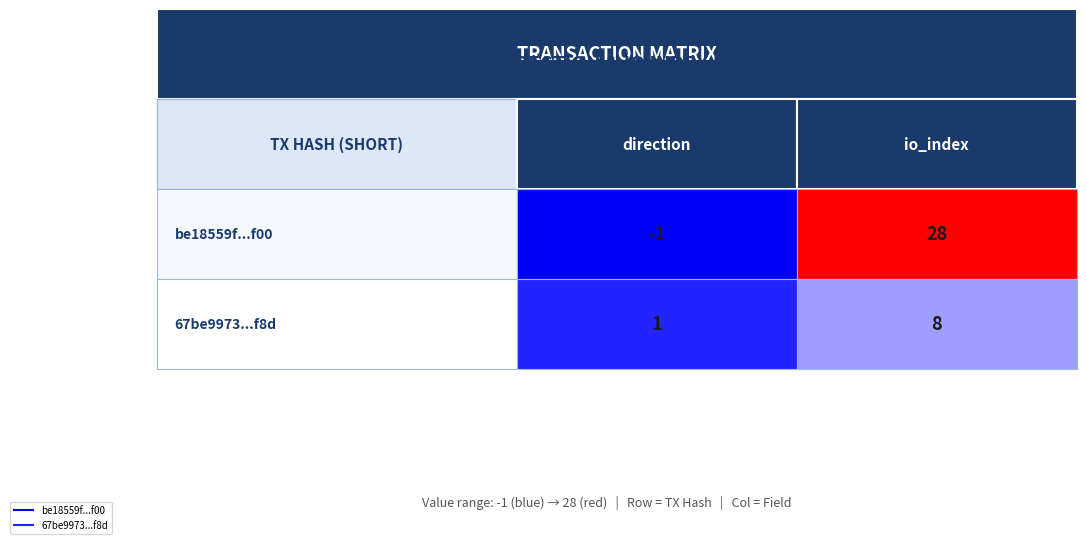

Count the number of data series in this chart.

2